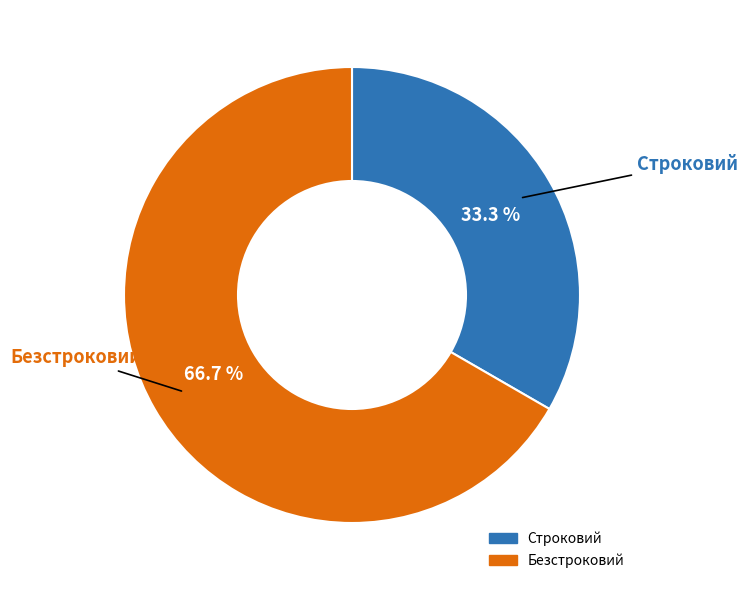

To the nearest percent, what is the combined percentage of Строковий and Безстроковий?

100%